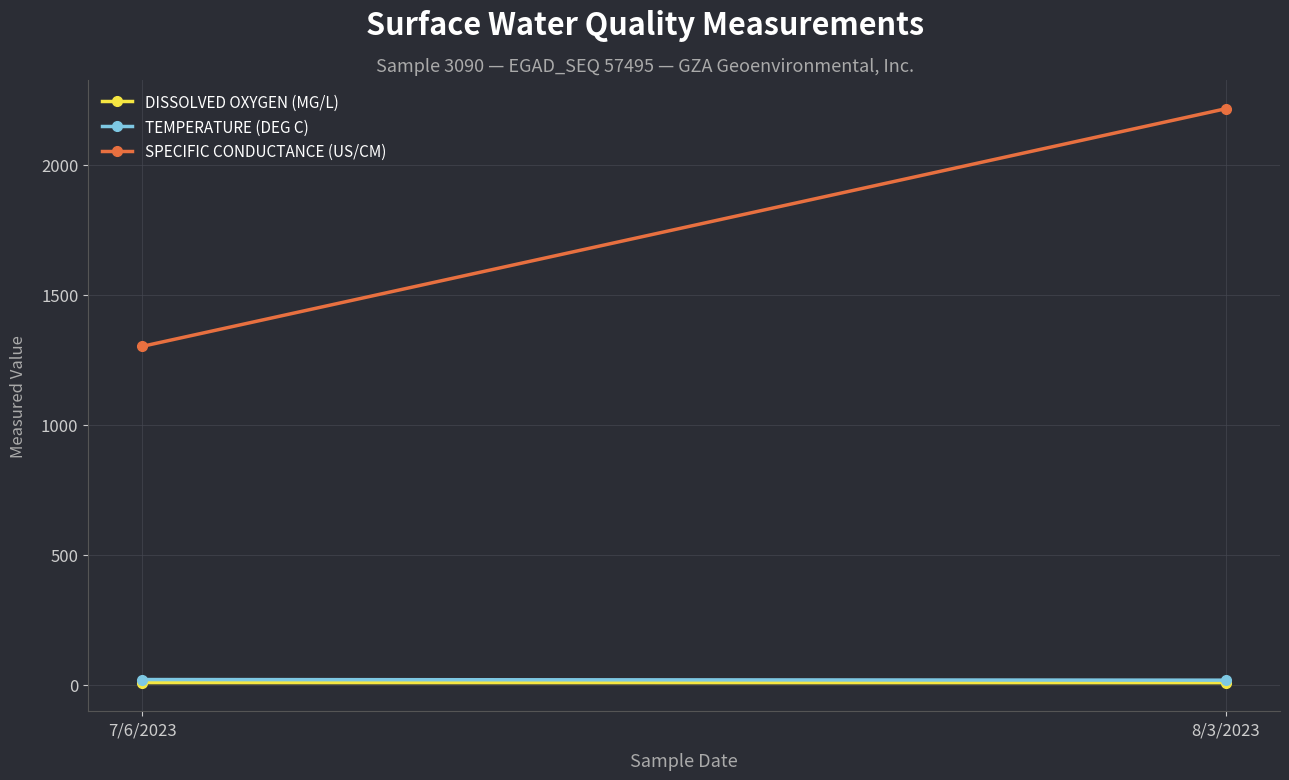

Between 8/3/2023 and 7/6/2023, which is larger?

7/6/2023